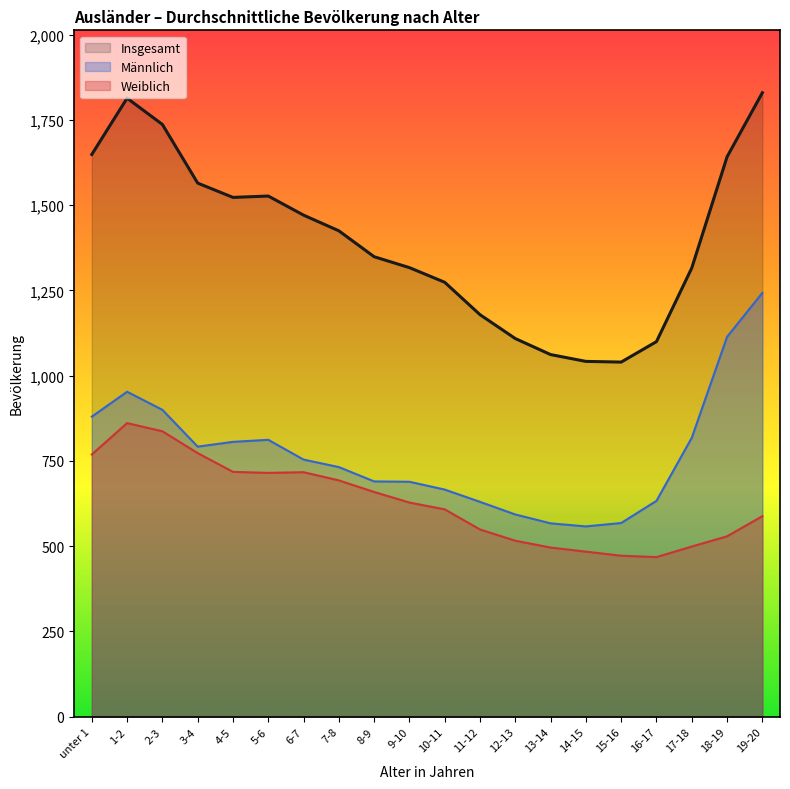

Reading right to left, extract all data points from this chart.

Insgesamt: 19-20=1830	18-19=1642	17-18=1316	16-17=1100	15-16=1040	14-15=1042	13-14=1062	12-13=1109	11-12=1179	10-11=1274	9-10=1317	8-9=1349	7-8=1425	6-7=1471	5-6=1527	4-5=1523	3-4=1565	2-3=1737	1-2=1814	unter 1=1649
Männlich: 19-20=1243	18-19=1114	17-18=818	16-17=633	15-16=568	14-15=558	13-14=567	12-13=593	11-12=630	10-11=666	9-10=689	8-9=690	7-8=732	6-7=754	5-6=812	4-5=806	3-4=792	2-3=900	1-2=953	unter 1=880
Weiblich: 19-20=588	18-19=529	17-18=499	16-17=468	15-16=472	14-15=484	13-14=496	12-13=516	11-12=549	10-11=608	9-10=628	8-9=659	7-8=693	6-7=717	5-6=715	4-5=718	3-4=773	2-3=837	1-2=861	unter 1=769